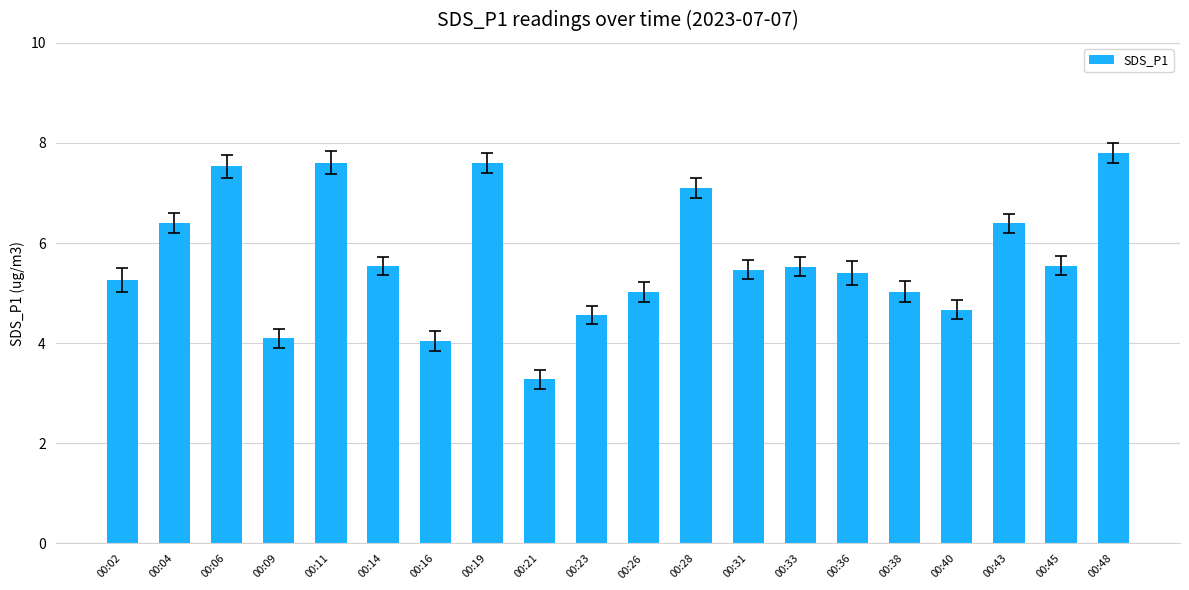

What is the change in value from 00:36 to 00:38?

-0.4